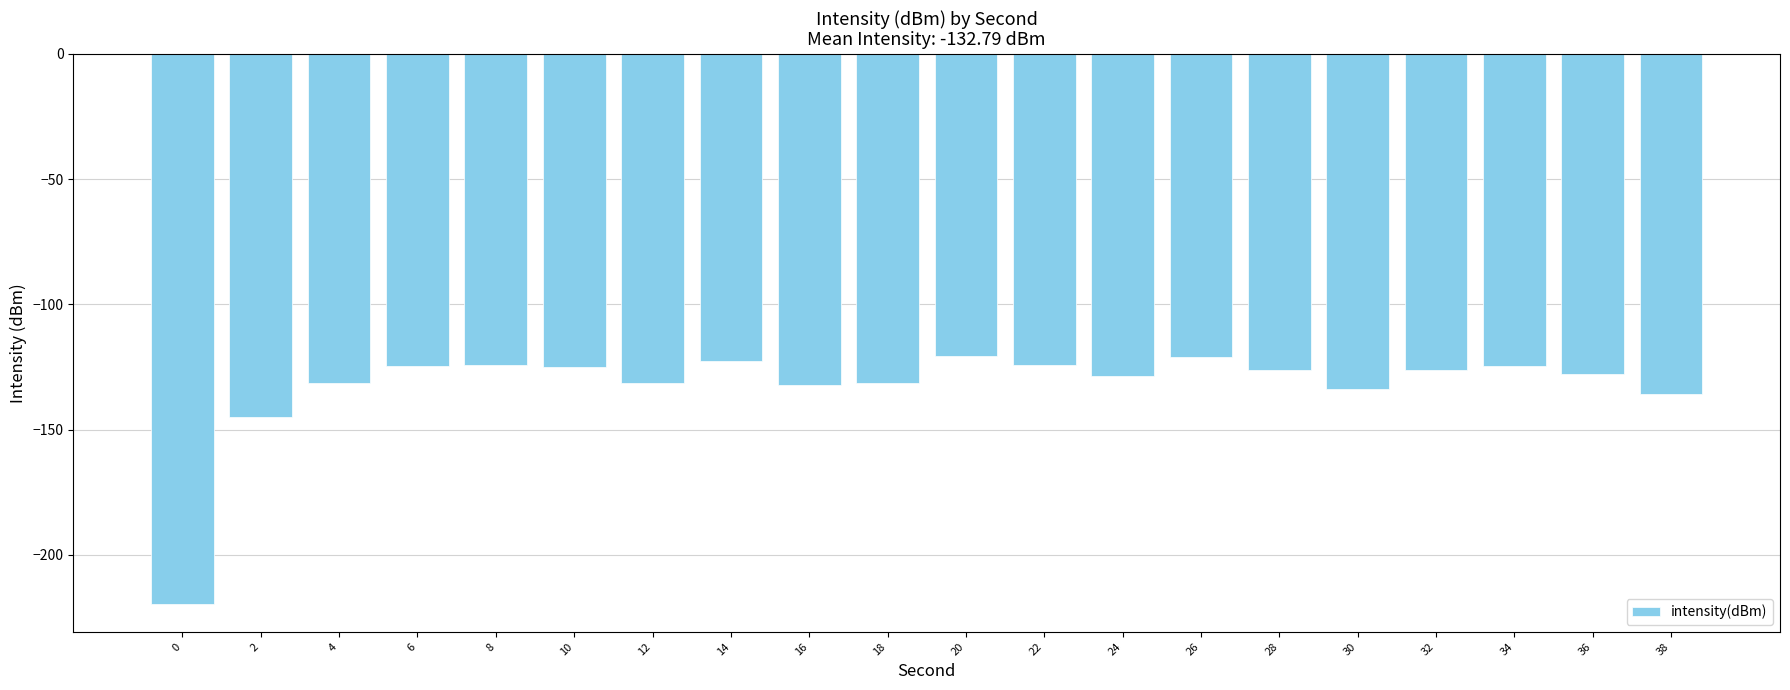

What is the value of the 19th bar from the left?

-127.8